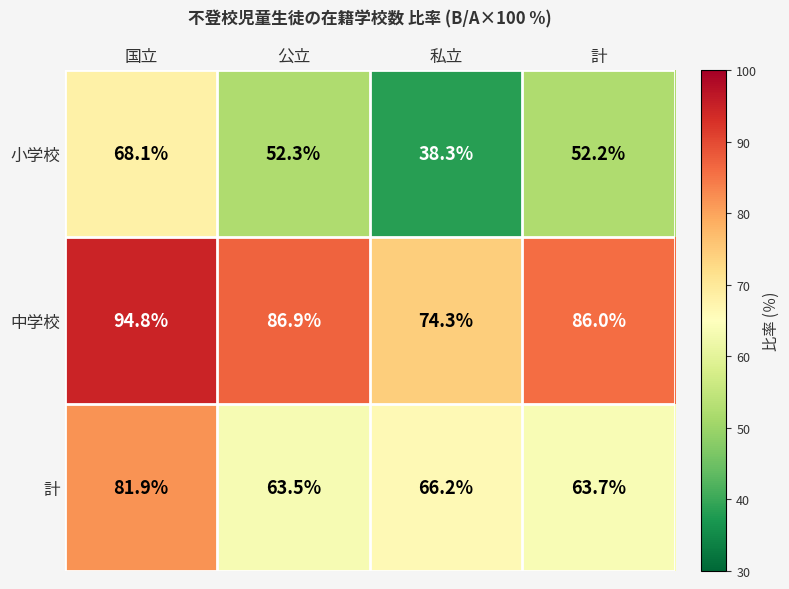

Rank the series by their maximum value, from lowest to highest.

小学校, 計, 中学校